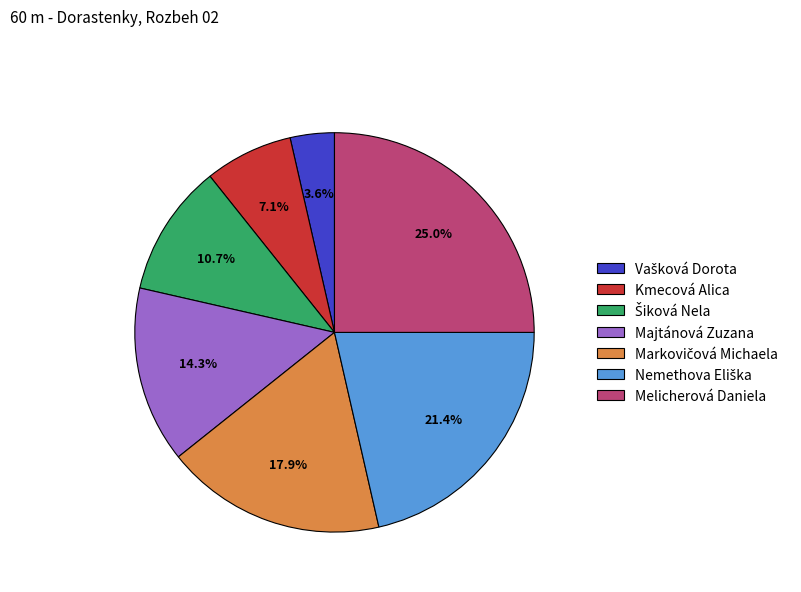

How many slices are in this pie chart?

7